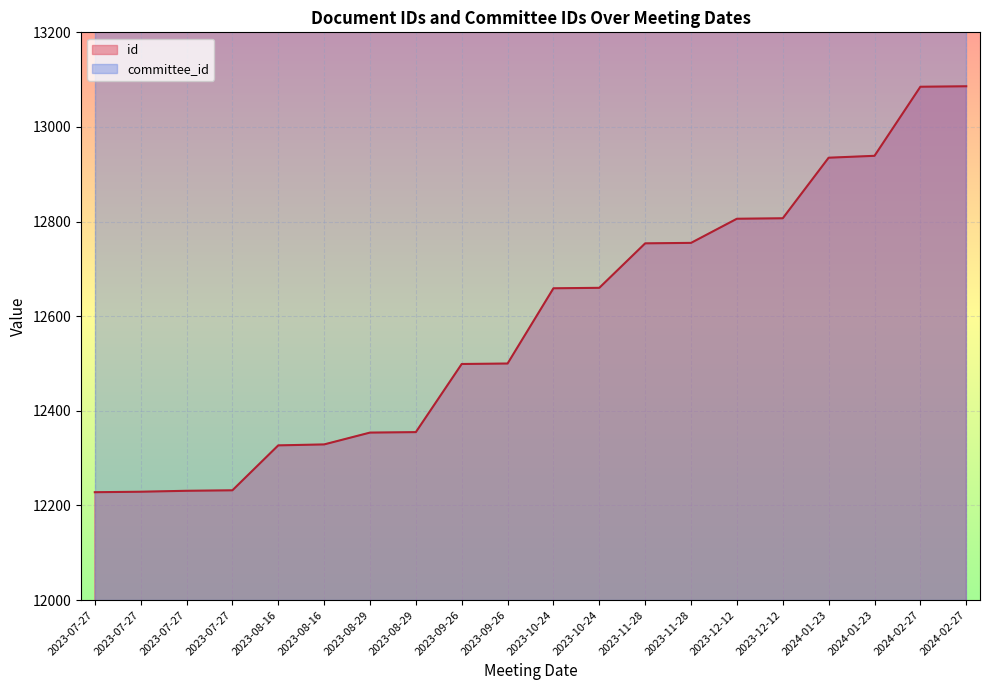

What is the value of the 14th point from the left?

12754